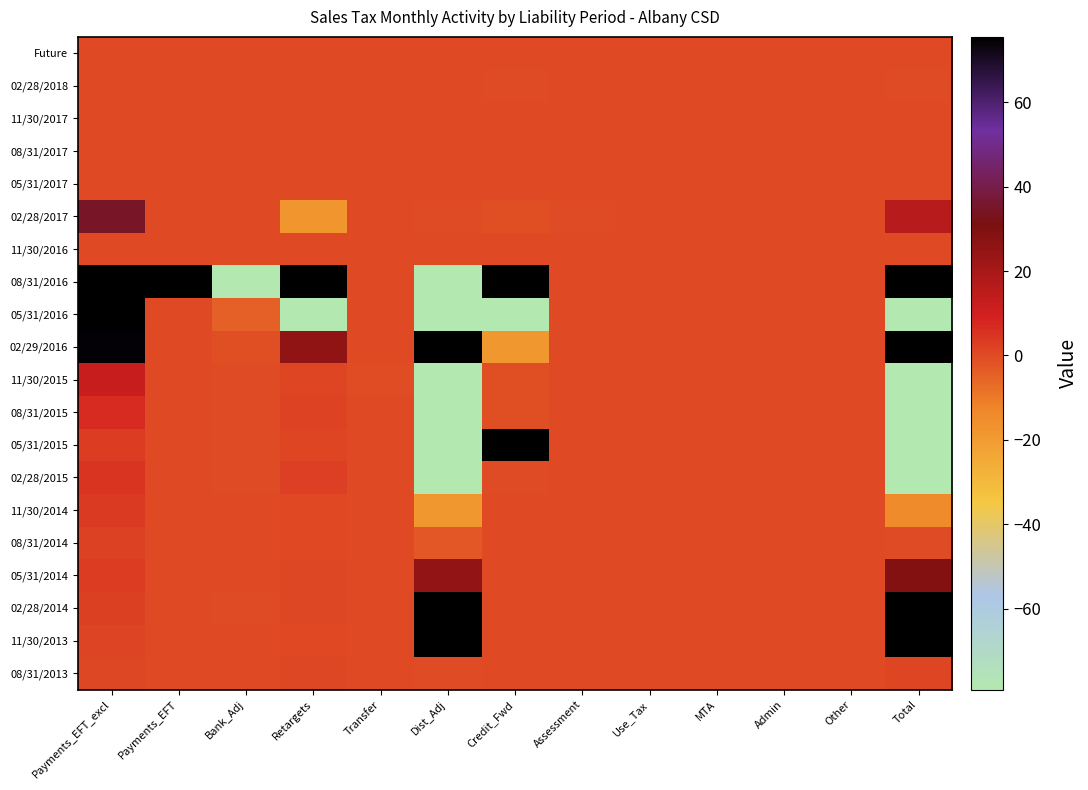

Reading left to right, what are all the values shown in this chart?

Future: Payments_EFT_excl=0.0	Payments_EFT=0.0	Bank_Adj=0.0	Retargets=0.0	Transfer=0.0	Dist_Adj=0.0	Credit_Fwd=0.0	Assessment=0.0	Use_Tax=0.0	MTA=0.0	Admin=0.0	Other=0.0	Total=0.0
02/28/2018: Payments_EFT_excl=0.0	Payments_EFT=0.0	Bank_Adj=0.0	Retargets=0.0	Transfer=0.0	Dist_Adj=0.0	Credit_Fwd=-0.0	Assessment=0.0	Use_Tax=0.0	MTA=0.0	Admin=0.0	Other=0.0	Total=-0.0
11/30/2017: Payments_EFT_excl=0.0	Payments_EFT=0.0	Bank_Adj=0.0	Retargets=0.0	Transfer=0.0	Dist_Adj=0.0	Credit_Fwd=0.0	Assessment=0.0	Use_Tax=0.0	MTA=0.0	Admin=0.0	Other=0.0	Total=0.0
08/31/2017: Payments_EFT_excl=0.0	Payments_EFT=0.0	Bank_Adj=0.0	Retargets=0.0	Transfer=0.0	Dist_Adj=0.0	Credit_Fwd=0.0	Assessment=0.0	Use_Tax=0.0	MTA=0.0	Admin=0.0	Other=0.0	Total=0.0
05/31/2017: Payments_EFT_excl=0.0	Payments_EFT=0.0	Bank_Adj=0.0	Retargets=0.0	Transfer=0.0	Dist_Adj=0.0	Credit_Fwd=0.0	Assessment=0.0	Use_Tax=0.0	MTA=0.0	Admin=0.0	Other=0.0	Total=0.0
02/28/2017: Payments_EFT_excl=34.8	Payments_EFT=0.0	Bank_Adj=-0.0	Retargets=-17.8	Transfer=0.0	Dist_Adj=-0.1	Credit_Fwd=-0.8	Assessment=-0.0	Use_Tax=0.0	MTA=0.0	Admin=0.0	Other=0.0	Total=15.8
11/30/2016: Payments_EFT_excl=0.0	Payments_EFT=0.0	Bank_Adj=0.0	Retargets=0.0	Transfer=0.0	Dist_Adj=0.0	Credit_Fwd=0.0	Assessment=0.0	Use_Tax=0.0	MTA=0.0	Admin=0.0	Other=0.0	Total=0.0
08/31/2016: Payments_EFT_excl=134508.3	Payments_EFT=113809.3	Bank_Adj=-366.5	Retargets=303.2	Transfer=0.0	Dist_Adj=-3406.0	Credit_Fwd=26664.9	Assessment=0.0	Use_Tax=0.0	MTA=0.0	Admin=0.0	Other=0.0	Total=271507.5
05/31/2016: Payments_EFT_excl=801.6	Payments_EFT=0.0	Bank_Adj=-4.8	Retargets=-660.6	Transfer=-0.0	Dist_Adj=-4220.0	Credit_Fwd=-26651.3	Assessment=0.0	Use_Tax=0.0	MTA=0.0	Admin=0.0	Other=0.0	Total=-30939.5
02/29/2016: Payments_EFT_excl=74.6	Payments_EFT=0.0	Bank_Adj=-0.9	Retargets=25.5	Transfer=0.0	Dist_Adj=92.7	Credit_Fwd=-18.6	Assessment=0.0	Use_Tax=0.0	MTA=0.0	Admin=0.0	Other=0.0	Total=163.6
11/30/2015: Payments_EFT_excl=12.2	Payments_EFT=0.0	Bank_Adj=-0.1	Retargets=1.0	Transfer=-0.3	Dist_Adj=-306.8	Credit_Fwd=-0.7	Assessment=0.0	Use_Tax=0.0	MTA=0.0	Admin=0.0	Other=0.0	Total=-297.4
08/31/2015: Payments_EFT_excl=6.6	Payments_EFT=0.0	Bank_Adj=-0.0	Retargets=1.6	Transfer=0.0	Dist_Adj=-79.0	Credit_Fwd=-0.7	Assessment=0.0	Use_Tax=0.0	MTA=0.0	Admin=0.0	Other=0.0	Total=-81.9
05/31/2015: Payments_EFT_excl=3.3	Payments_EFT=0.0	Bank_Adj=-0.0	Retargets=1.2	Transfer=0.0	Dist_Adj=-1496.2	Credit_Fwd=217.3	Assessment=0.0	Use_Tax=0.0	MTA=0.0	Admin=0.0	Other=0.0	Total=-1274.7
02/28/2015: Payments_EFT_excl=4.9	Payments_EFT=0.0	Bank_Adj=-0.0	Retargets=2.4	Transfer=0.0	Dist_Adj=-2696.9	Credit_Fwd=-0.1	Assessment=0.0	Use_Tax=0.0	MTA=0.0	Admin=0.0	Other=0.0	Total=-2689.9
11/30/2014: Payments_EFT_excl=3.8	Payments_EFT=0.0	Bank_Adj=0.0	Retargets=0.6	Transfer=0.0	Dist_Adj=-18.6	Credit_Fwd=0.0	Assessment=0.0	Use_Tax=0.0	MTA=0.0	Admin=0.0	Other=0.0	Total=-14.3
08/31/2014: Payments_EFT_excl=1.9	Payments_EFT=0.0	Bank_Adj=-0.0	Retargets=0.5	Transfer=0.0	Dist_Adj=-2.6	Credit_Fwd=0.0	Assessment=0.0	Use_Tax=0.0	MTA=0.0	Admin=0.0	Other=0.0	Total=-0.3
05/31/2014: Payments_EFT_excl=2.9	Payments_EFT=0.0	Bank_Adj=0.0	Retargets=0.8	Transfer=0.0	Dist_Adj=25.0	Credit_Fwd=0.0	Assessment=0.0	Use_Tax=0.0	MTA=0.0	Admin=0.0	Other=0.0	Total=28.7
02/28/2014: Payments_EFT_excl=2.2	Payments_EFT=0.0	Bank_Adj=-0.0	Retargets=0.6	Transfer=0.0	Dist_Adj=1341.6	Credit_Fwd=-0.0	Assessment=0.0	Use_Tax=0.0	MTA=0.0	Admin=0.0	Other=0.0	Total=1344.4
11/30/2013: Payments_EFT_excl=1.3	Payments_EFT=0.0	Bank_Adj=-0.0	Retargets=0.6	Transfer=0.0	Dist_Adj=612.4	Credit_Fwd=0.0	Assessment=0.0	Use_Tax=0.0	MTA=0.0	Admin=0.0	Other=0.0	Total=614.3
08/31/2013: Payments_EFT_excl=0.6	Payments_EFT=0.0	Bank_Adj=-0.0	Retargets=0.6	Transfer=0.0	Dist_Adj=-0.2	Credit_Fwd=0.0	Assessment=0.0	Use_Tax=0.0	MTA=0.0	Admin=0.0	Other=0.0	Total=1.0